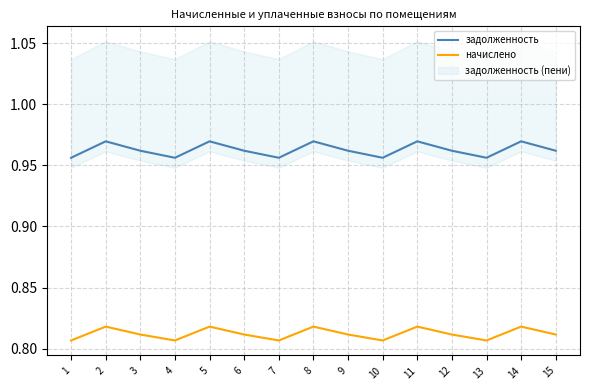

What is the value of the начислено point at the 4th from the left?

0.8